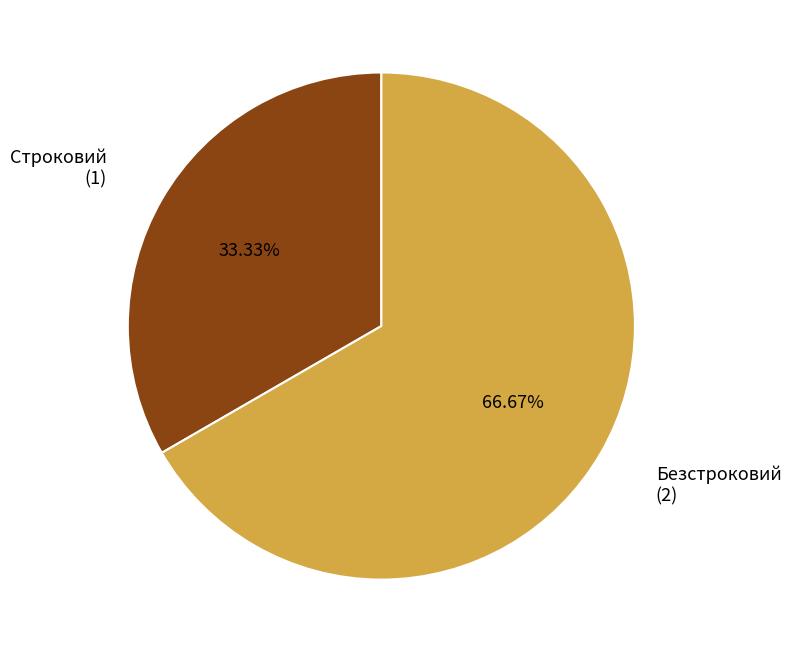

Count the number of slices in the pie.

2